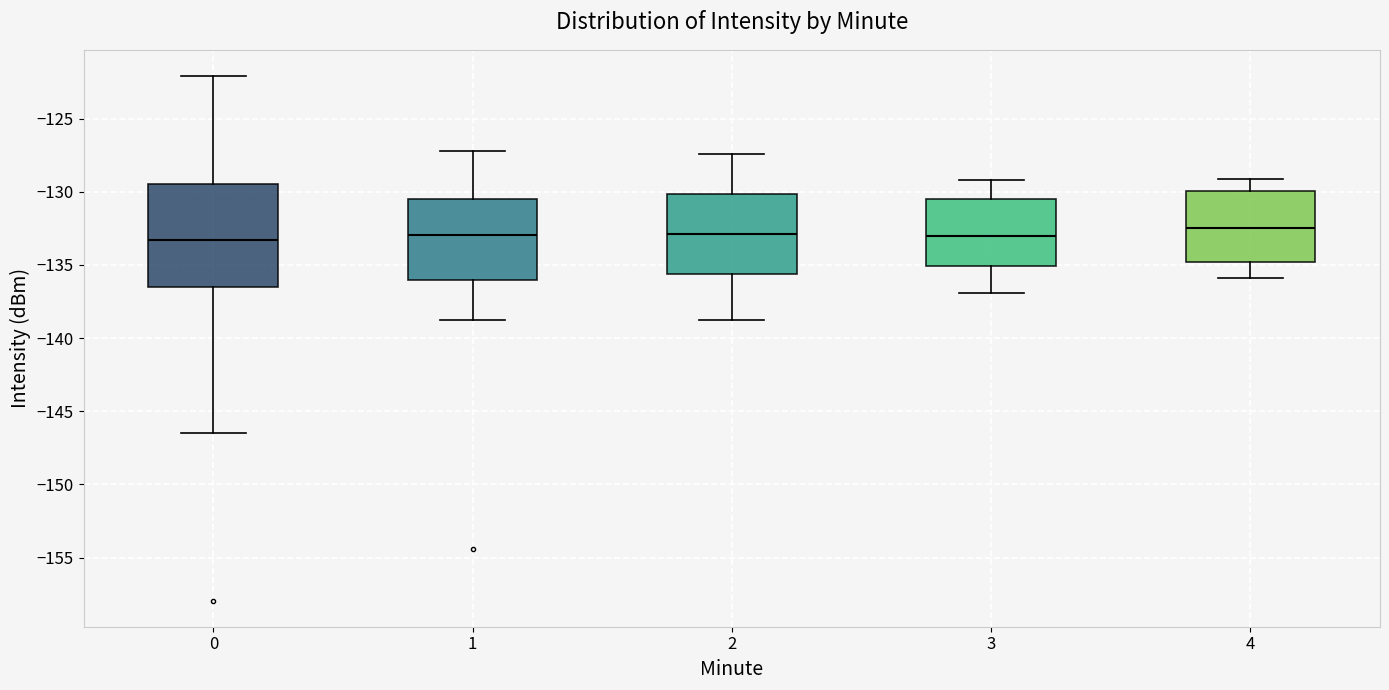

Where is the lower edge of the box at x = 4 on the y-axis? The values are not printed on the chart, so give them approximately, as read against the axis.

-135.0